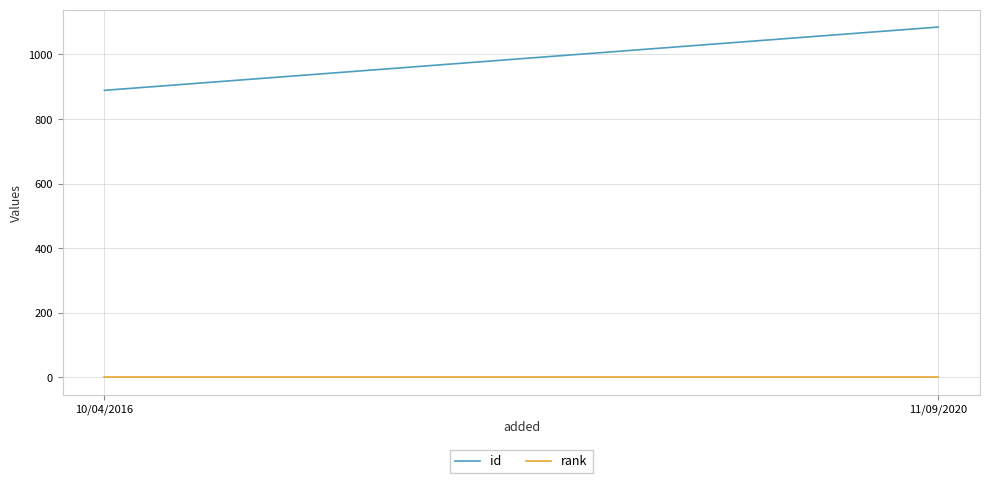

At which category is the sum across all series the highest?

11/09/2020